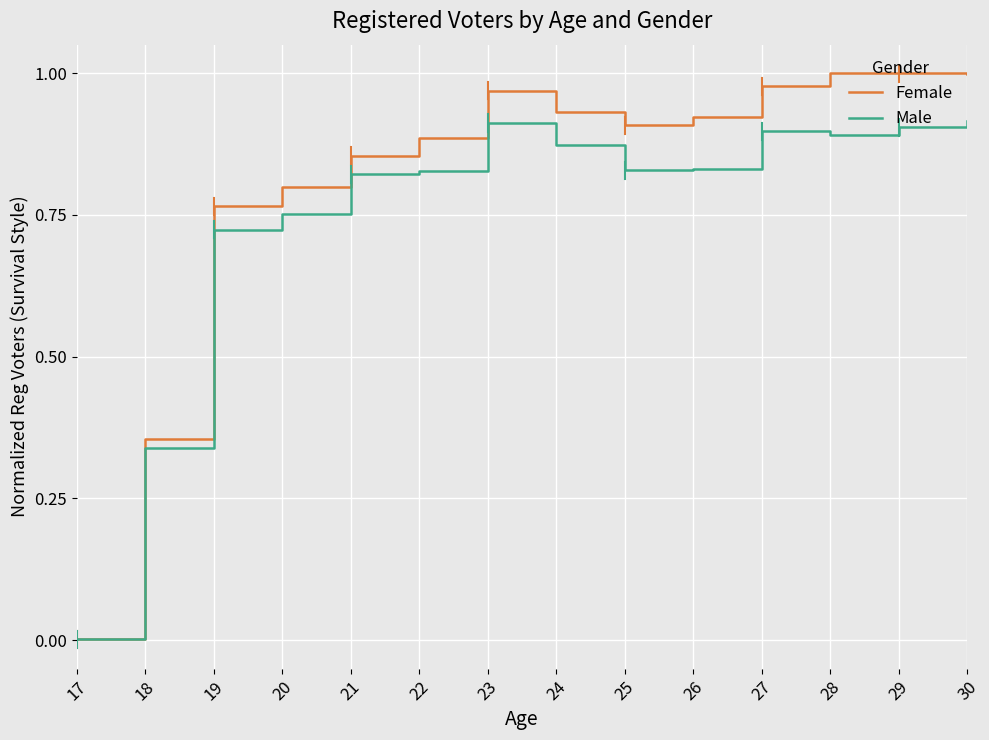

How many distinct data groups are displayed?

2